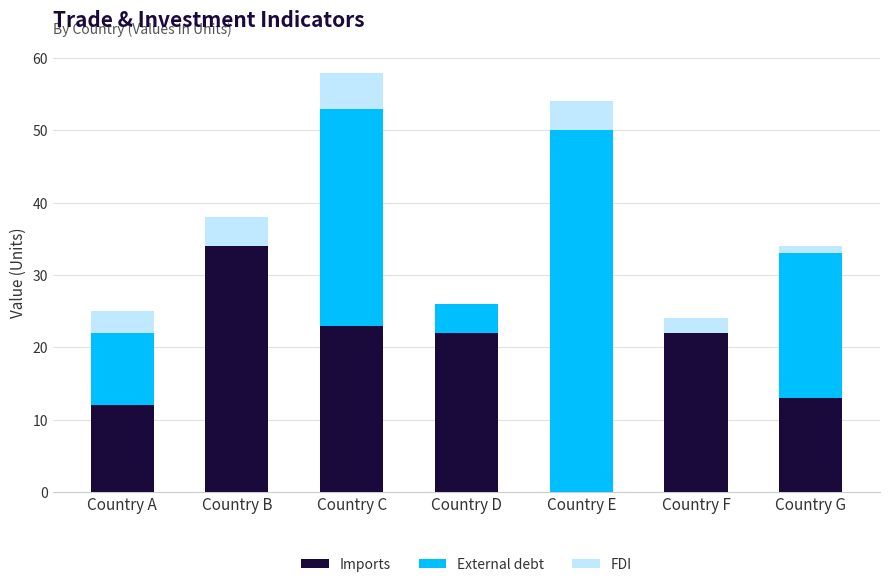

What is the sum of all Imports values?

126